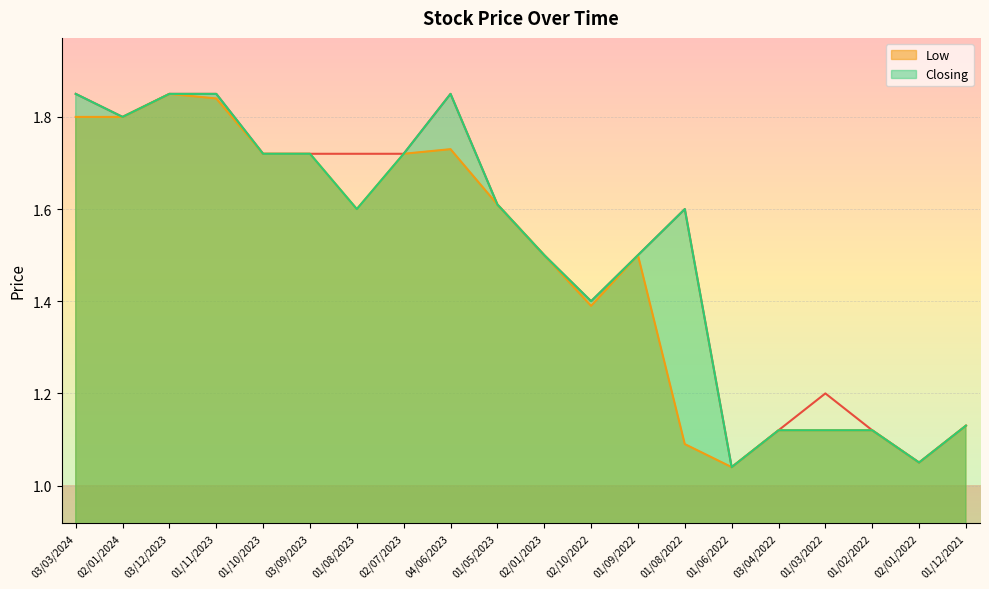

The Closing series shows 2.6 at 03/03/2024. True or false?

False